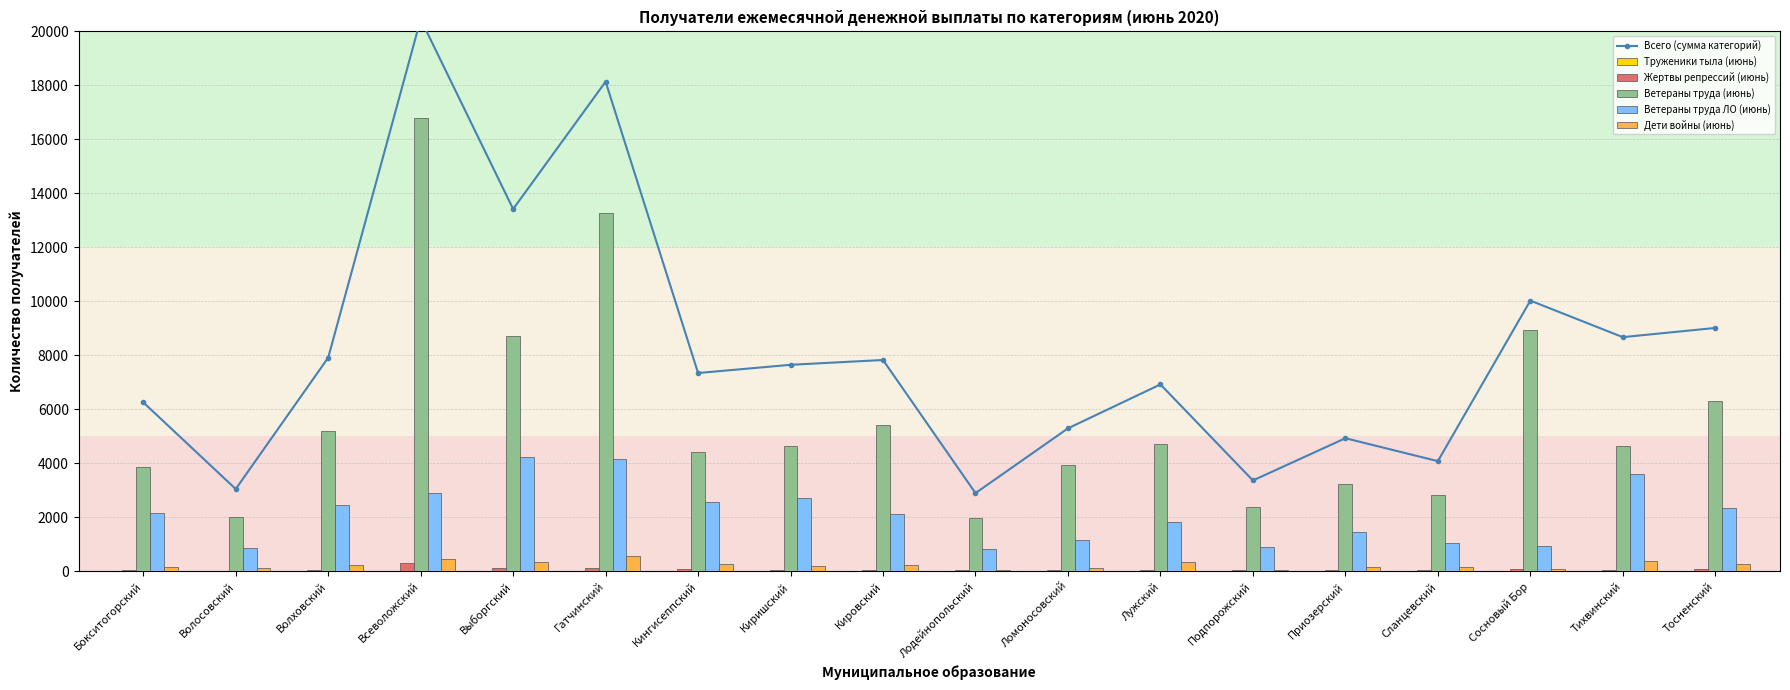

How many distinct data groups are displayed?

6